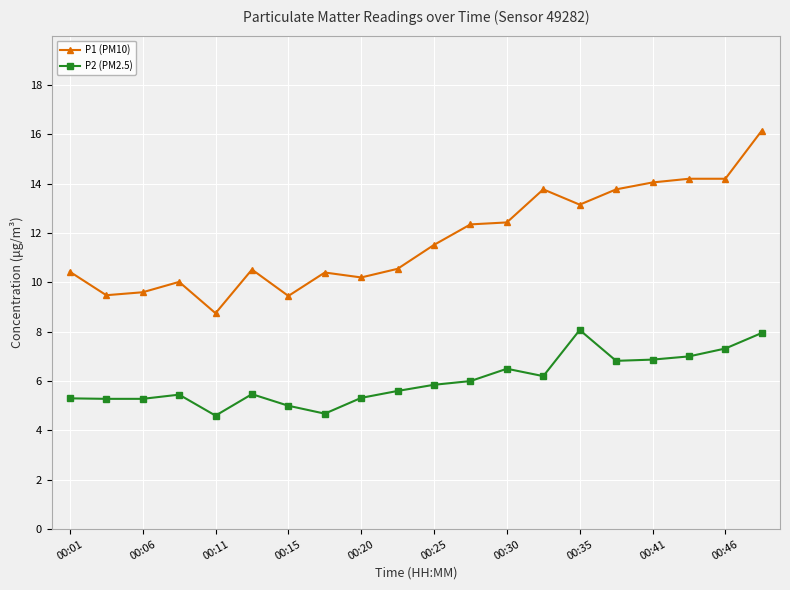

What is the minimum value for P2 (PM2.5)?

4.6